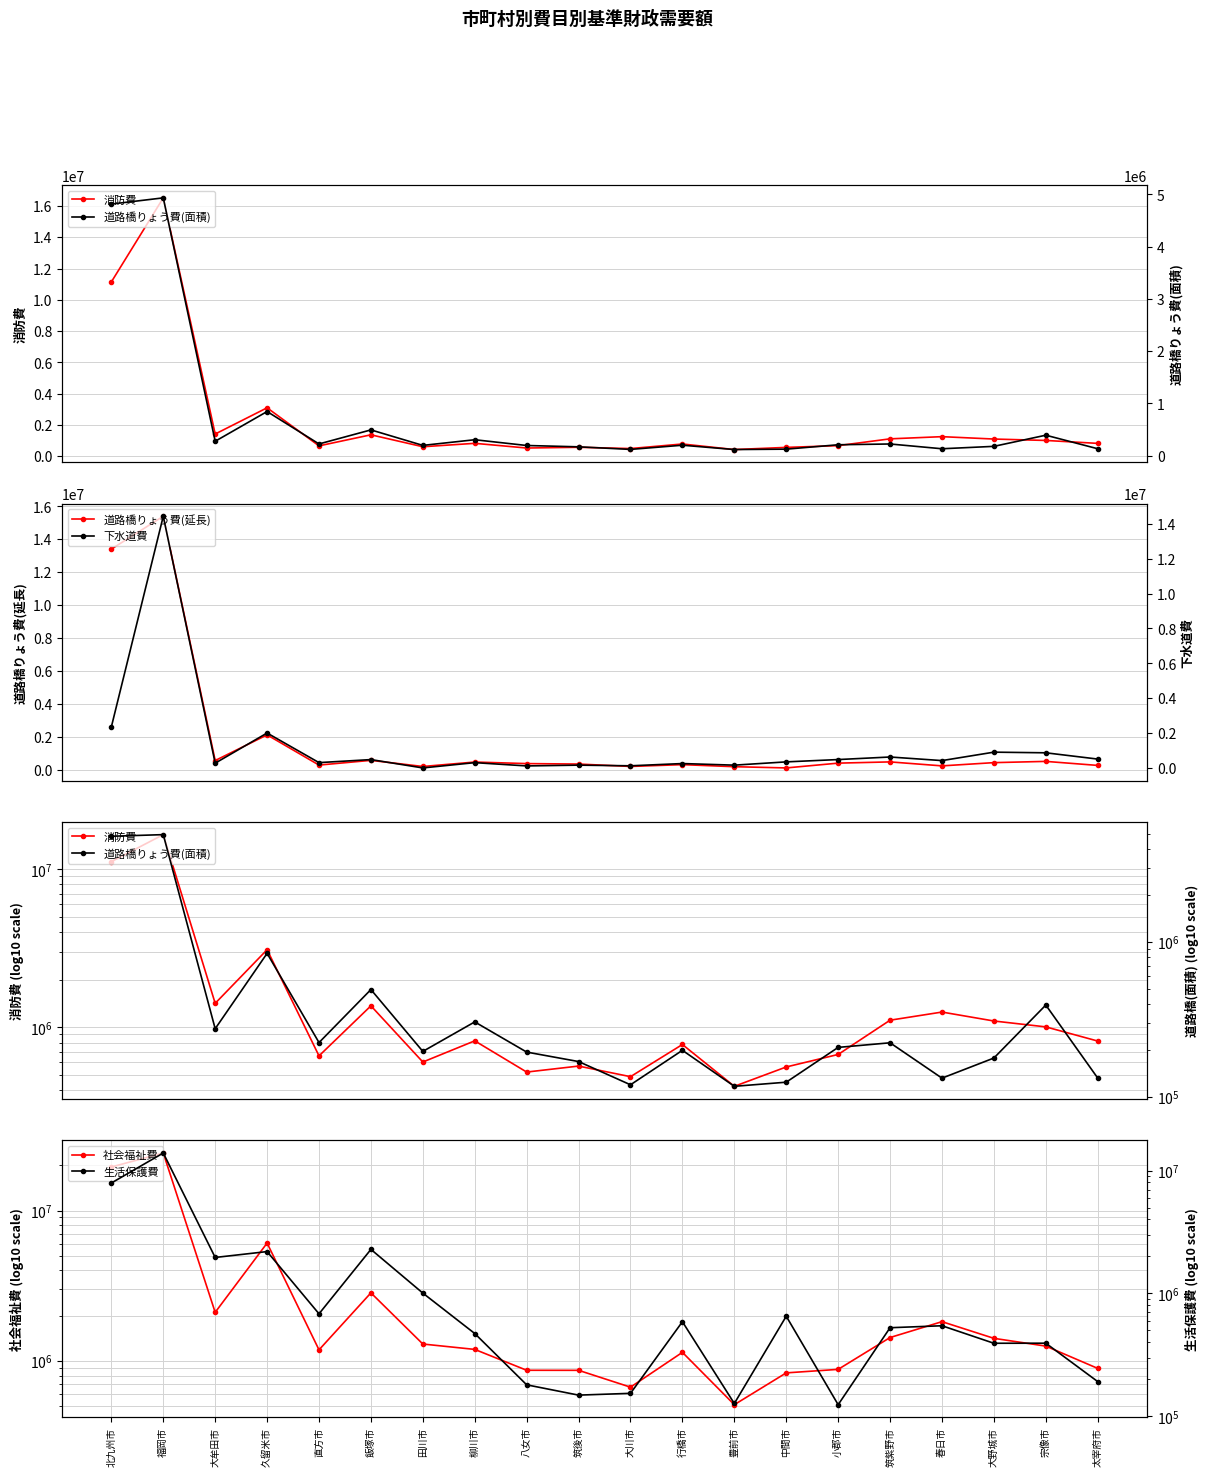

What is the sum of the 道路橋りょう費(面積) values at 北九州市 and 行橋市?

5015399